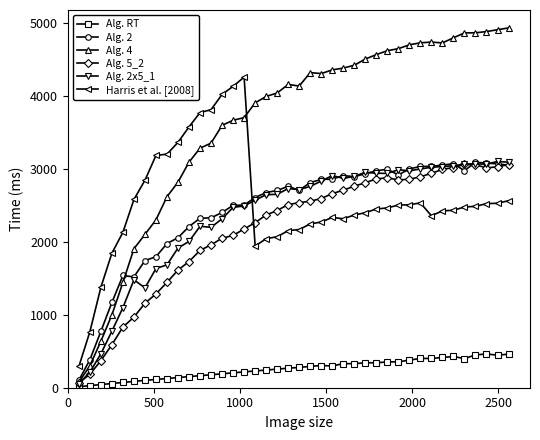

True or false: Alg. 2 has more than 0 points higher than both neighbors.

True